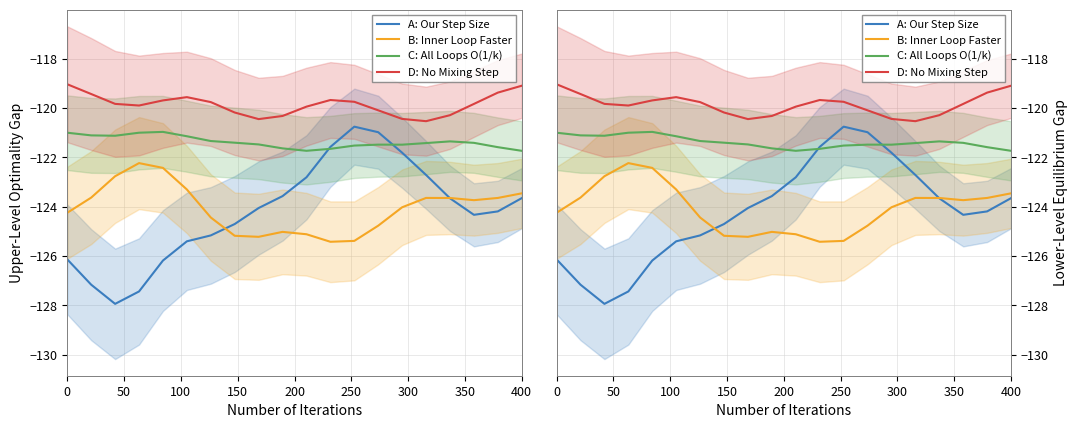

At how many categories does at least one series exceed -120?

13